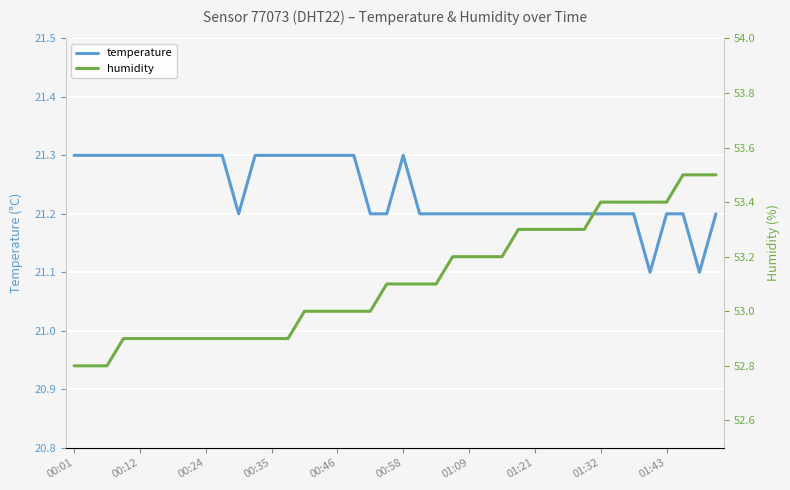

Reading right to left, transcribe all the data shown in this chart.

temperature: 21.2	21.1	21.2	21.2	21.1	21.2	21.2	21.2	21.2	21.2	21.2	21.2	21.2	21.2	21.2	21.2	21.2	21.2	21.2	21.3	21.2	21.2	21.3	21.3	21.3	21.3	21.3	21.3	21.3	21.2	21.3	21.3	21.3	21.3	21.3	21.3	21.3	21.3	21.3	21.3
humidity: 53.5	53.5	53.5	53.4	53.4	53.4	53.4	53.4	53.3	53.3	53.3	53.3	53.3	53.2	53.2	53.2	53.2	53.1	53.1	53.1	53.1	53.0	53.0	53.0	53.0	53.0	52.9	52.9	52.9	52.9	52.9	52.9	52.9	52.9	52.9	52.9	52.9	52.8	52.8	52.8